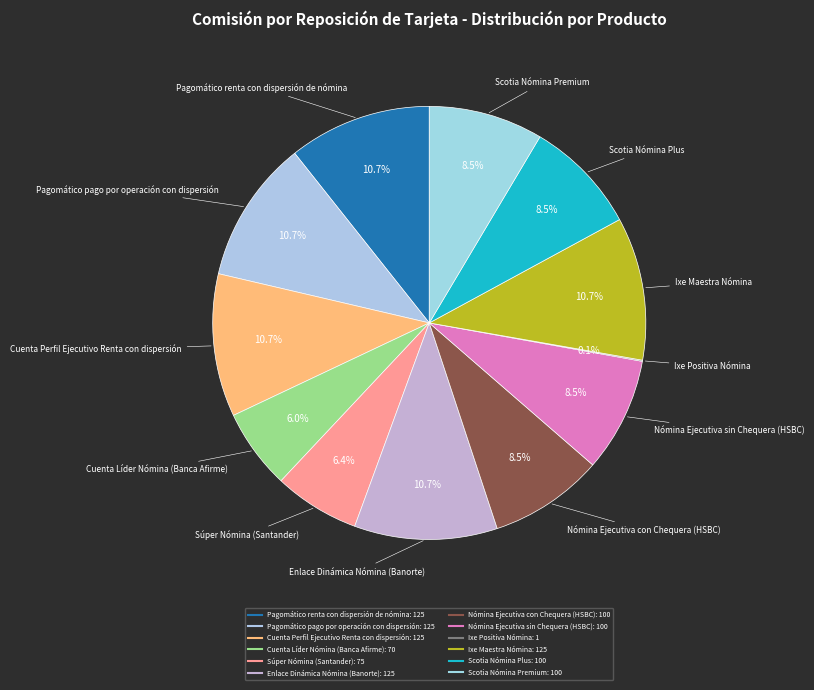

To the nearest percent, what percentage of the pie is Cuenta Perfil Ejecutivo Renta con dispersión?

11%